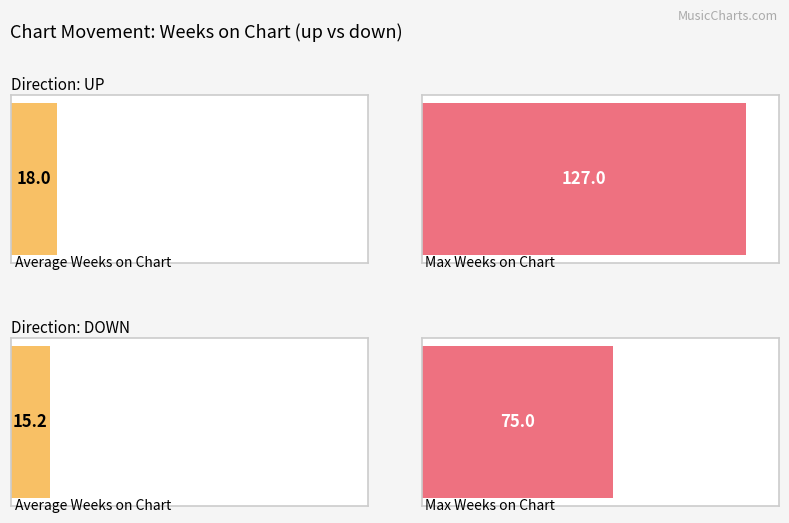

The Max Weeks on Chart series shows 57.8 at down. True or false?

False